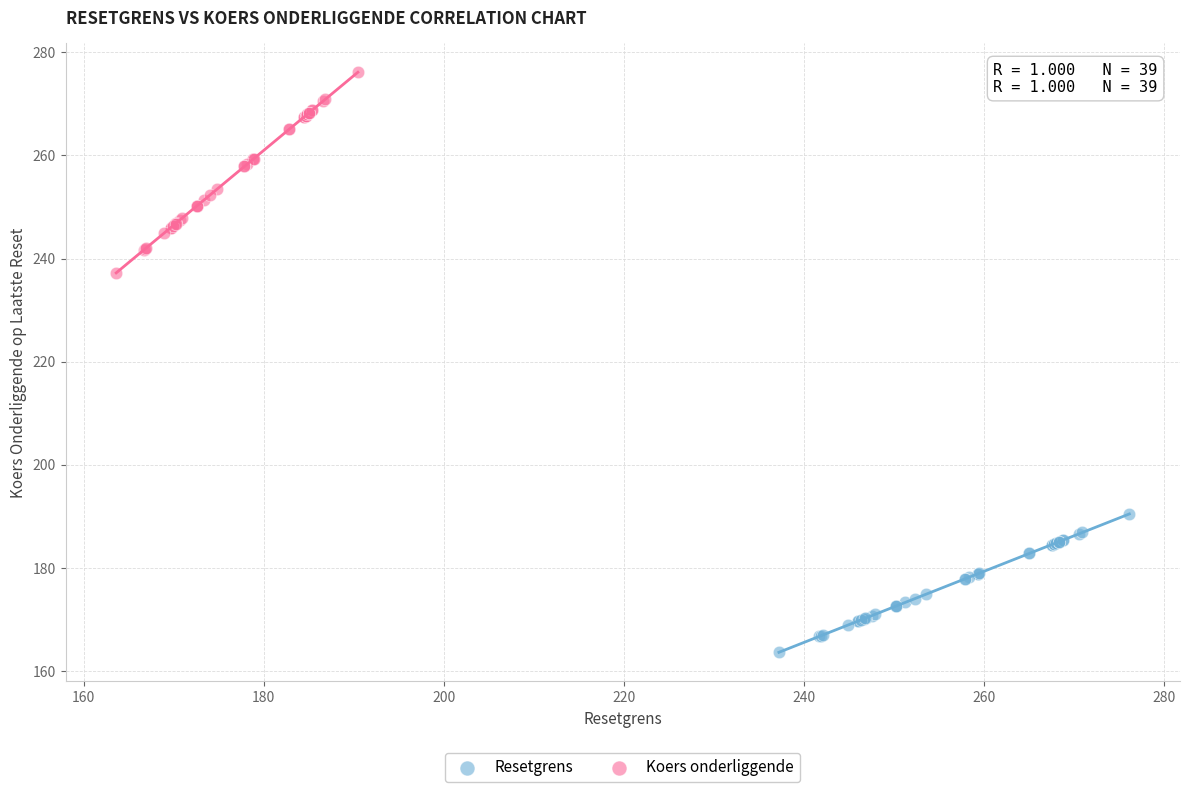

Which series has the largest Y range (max minus min)?

Koers onderliggende